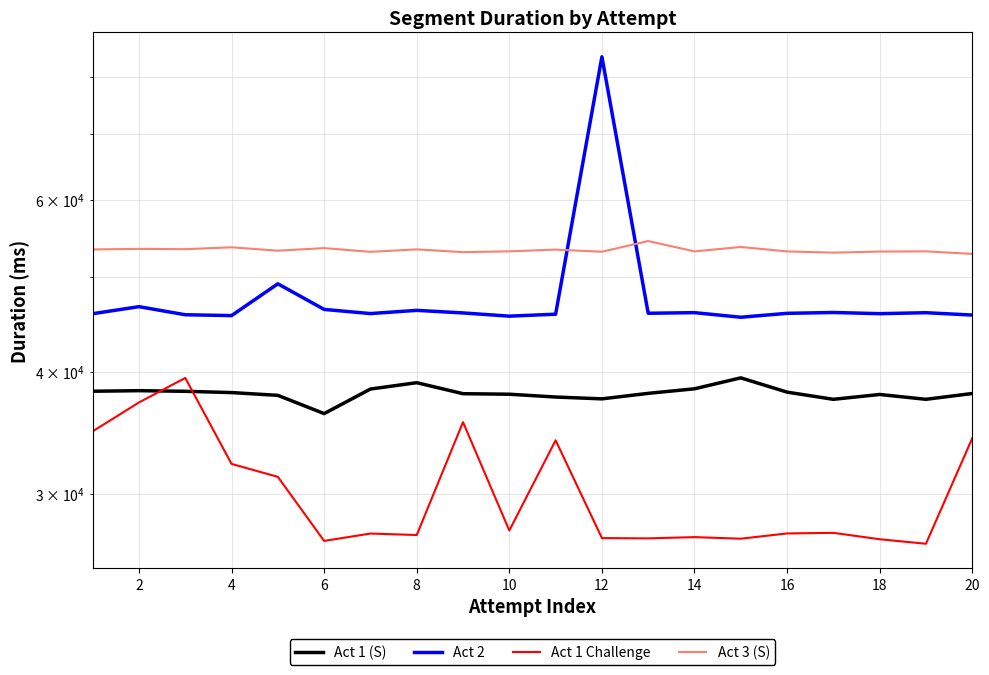

At how many categories does at least one series exceed 50908?

20